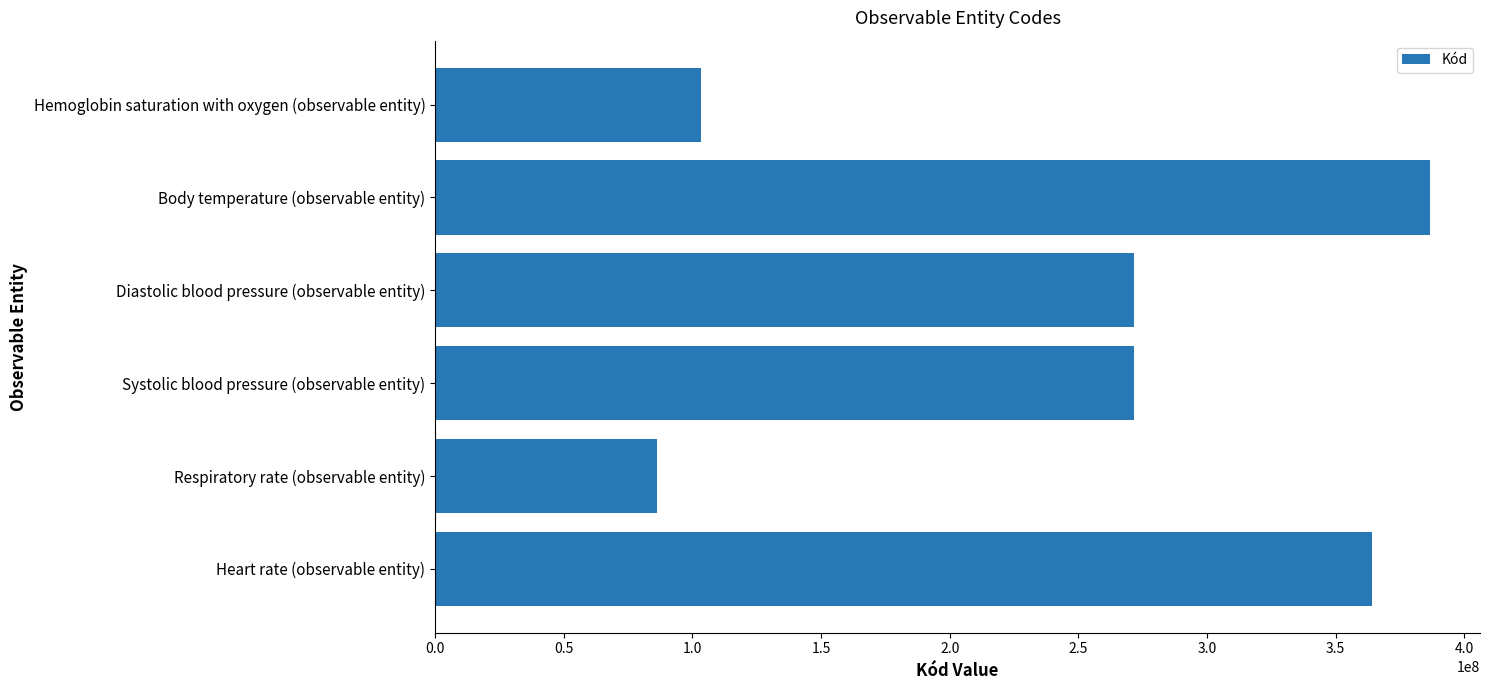

What is the approximate value at Hemoglobin saturation with oxygen (observable entity)?

103228002